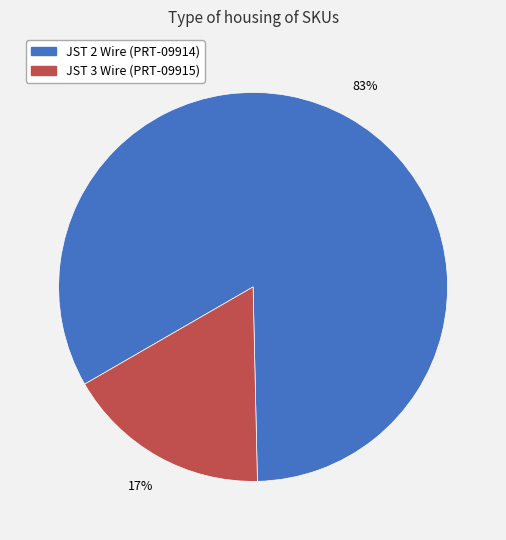

To the nearest percent, what is the average slice percentage?

50%